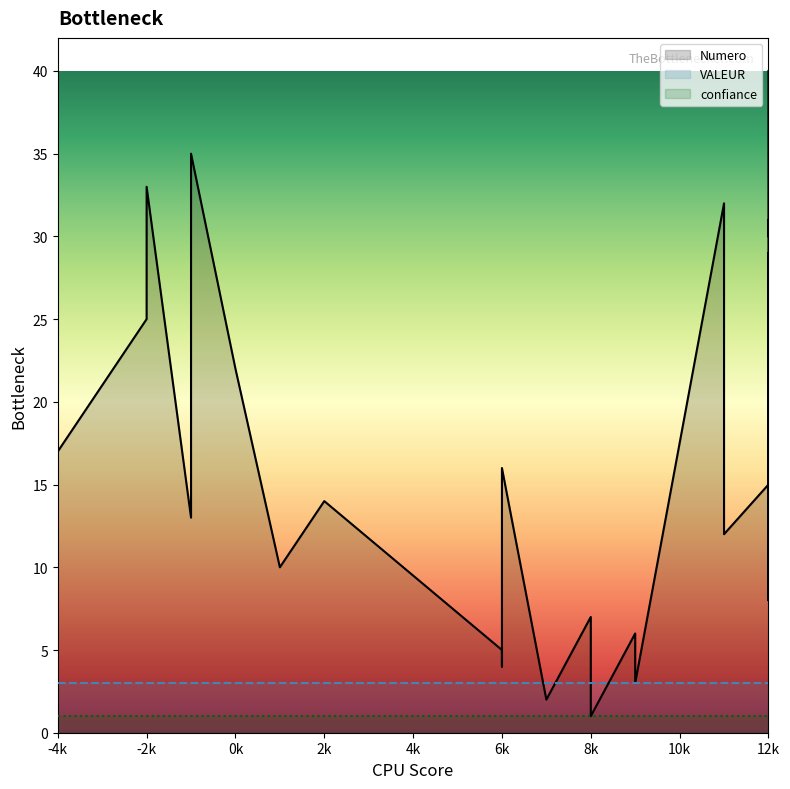

What are all the series names shown in the legend?

Numero, VALEUR, confiance